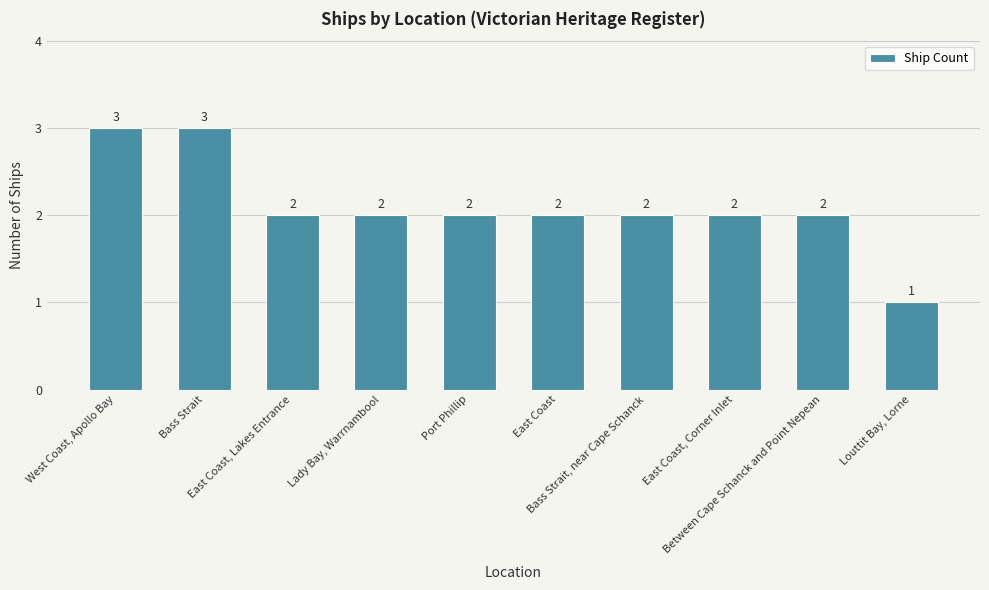

Where does the data first go above 2?

West Coast, Apollo Bay